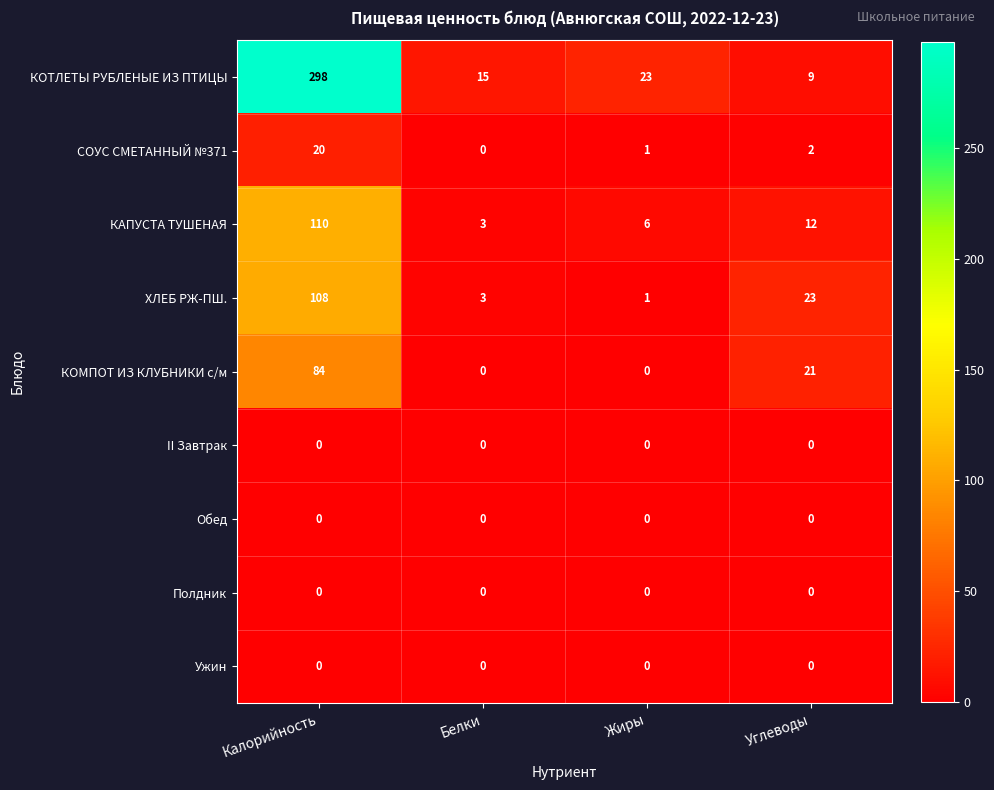

What is the difference between the highest and lowest values at Белки?

15